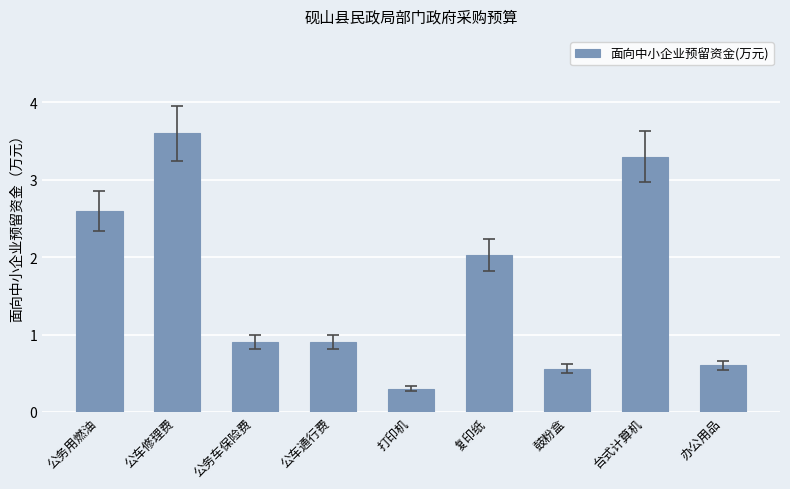

Is it true that the value at 台式计算机 is 3.3?

True